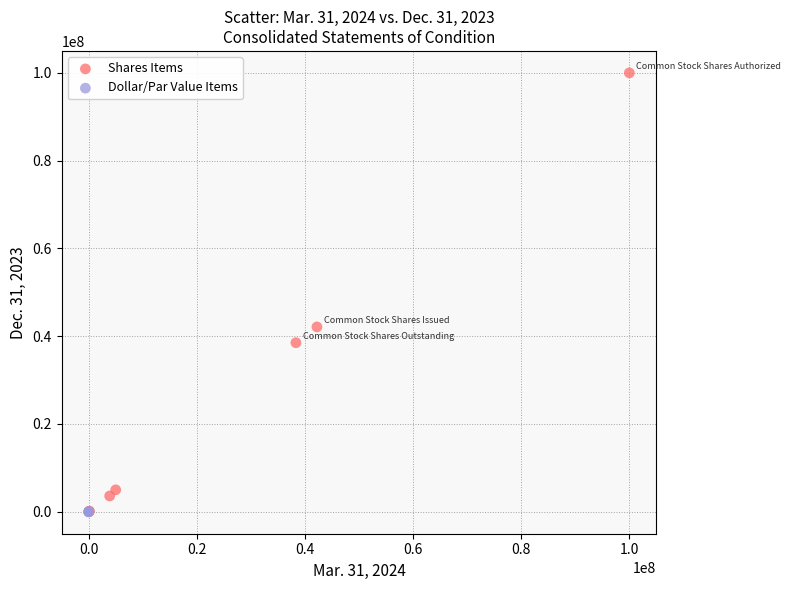

Which series reaches the maximum Y coordinate?

Shares Items